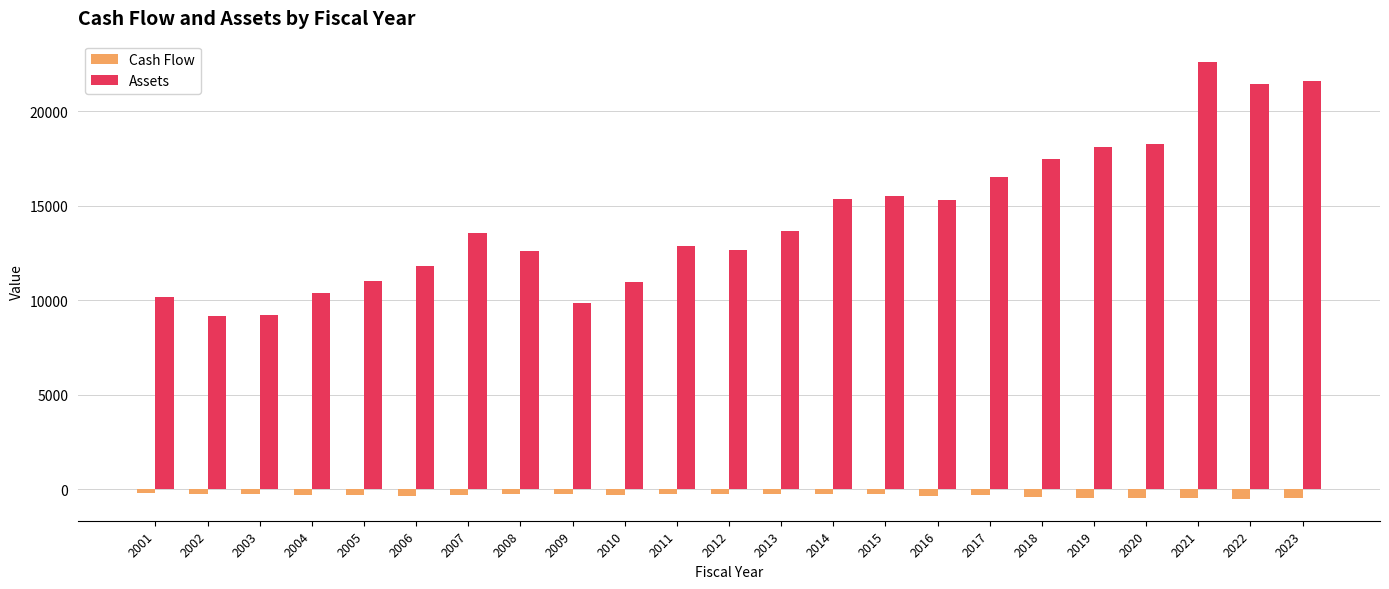

The Cash Flow series shows -248.6 at 2003. True or false?

True